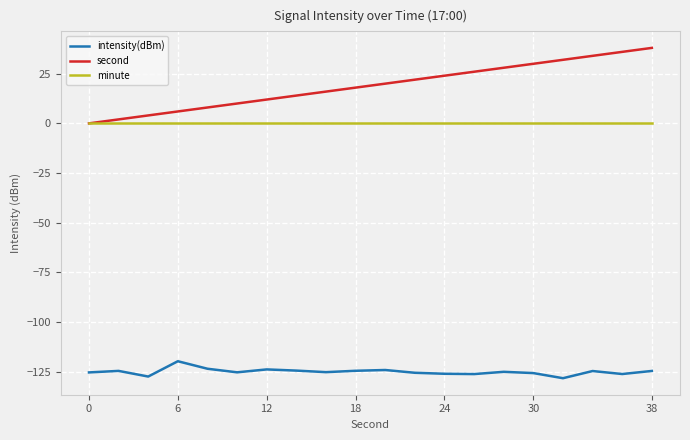

List the series in order of their peak value, lowest first.

intensity(dBm), minute, second